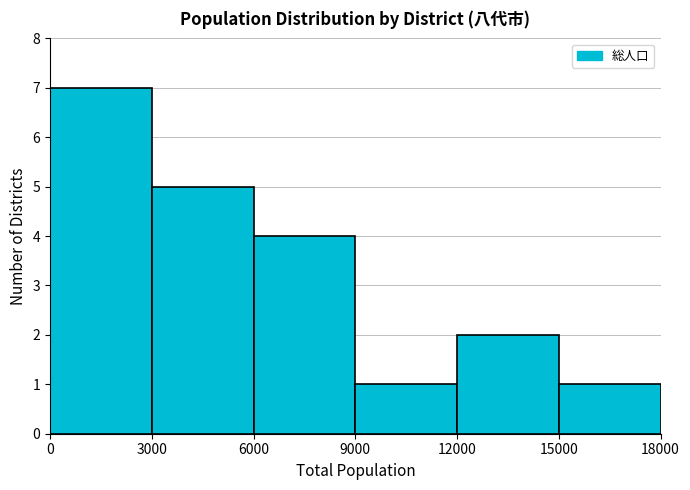

Over which range of the x-axis is the bar tallest?

0 to 3000